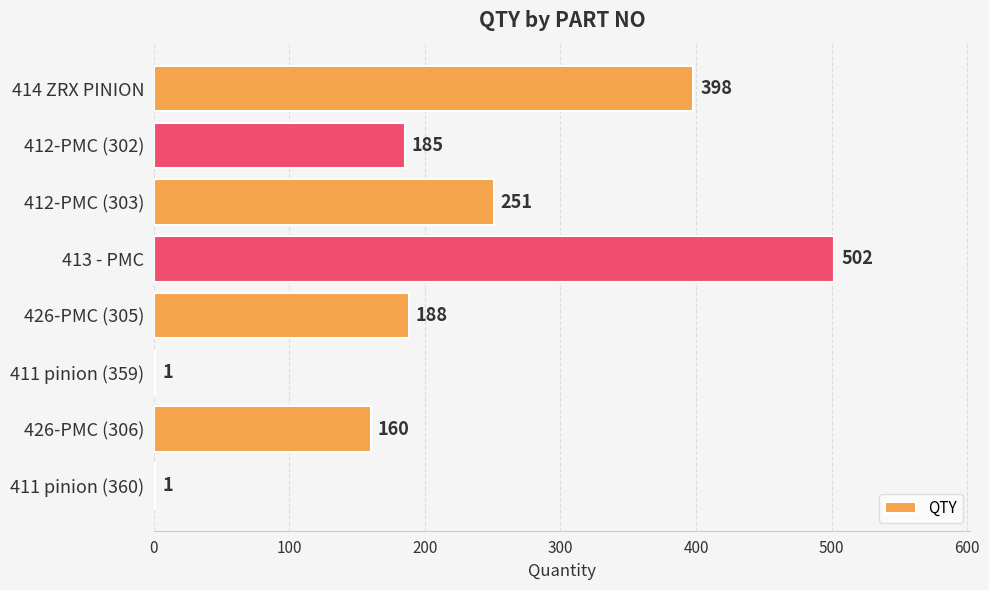

Which label corresponds to the largest value in the chart?

413 - PMC